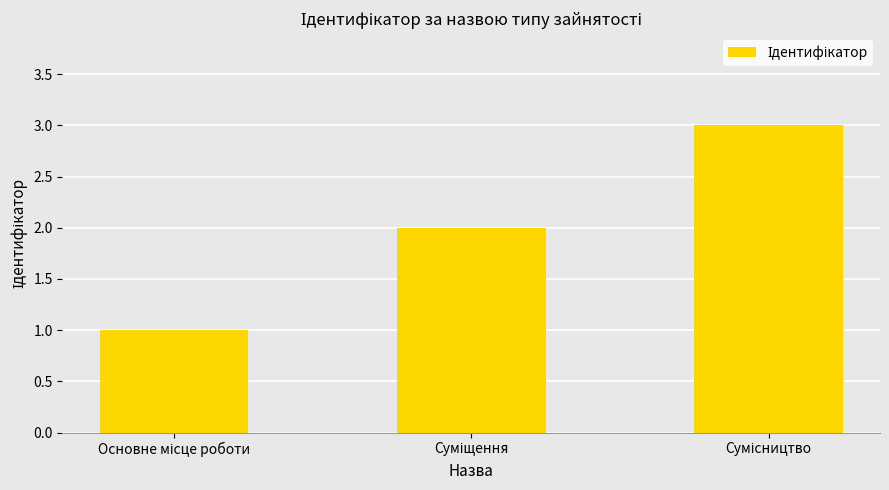

How many bars are there in total?

3